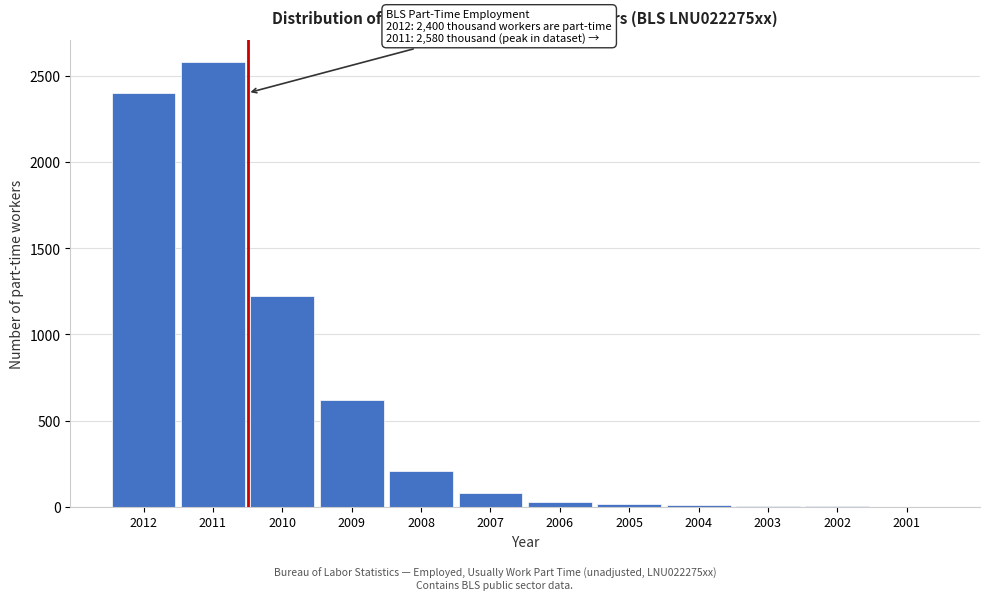

What is the sum of the values at 2009 and 2008?

830